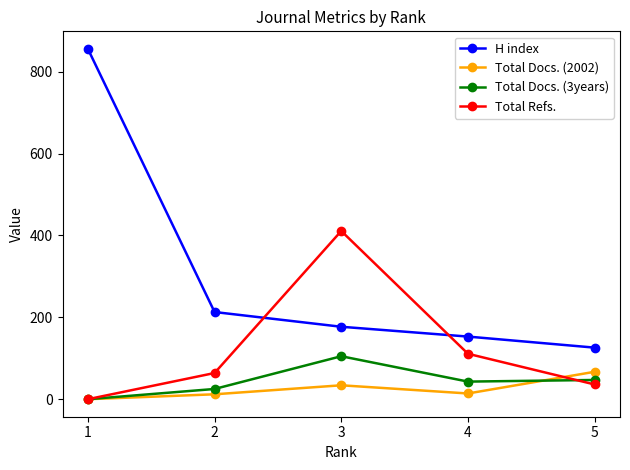

What value does the Total Docs. (3years) series have at 5, to the nearest 50?

50